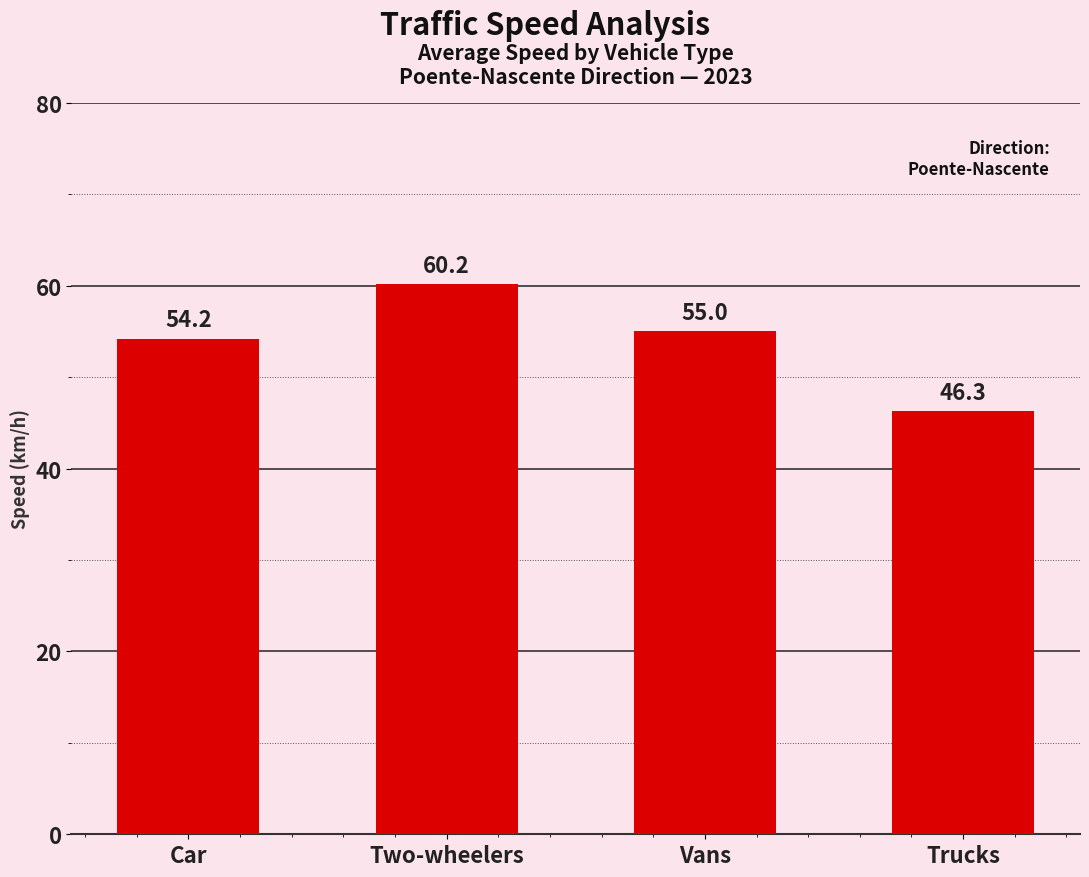

What position from the right is Car?

4